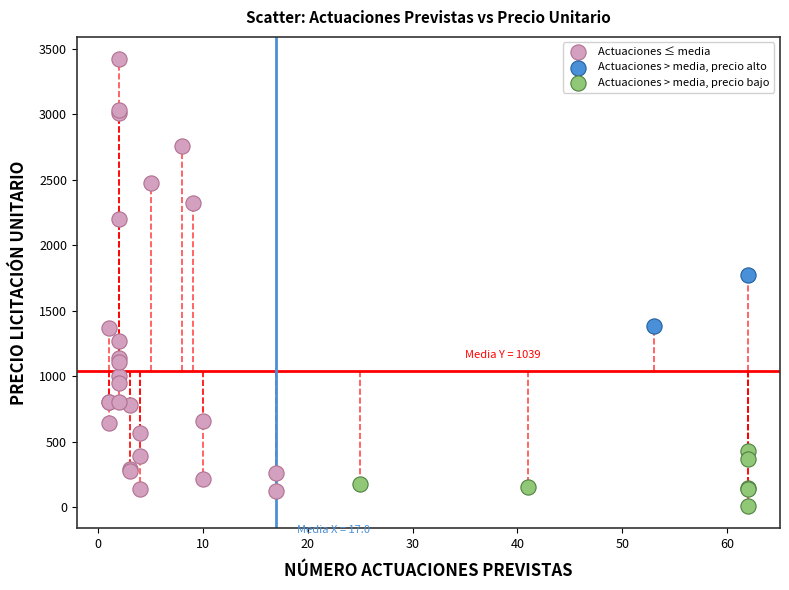

Which series reaches the minimum Y coordinate?

Actuaciones > media, precio bajo